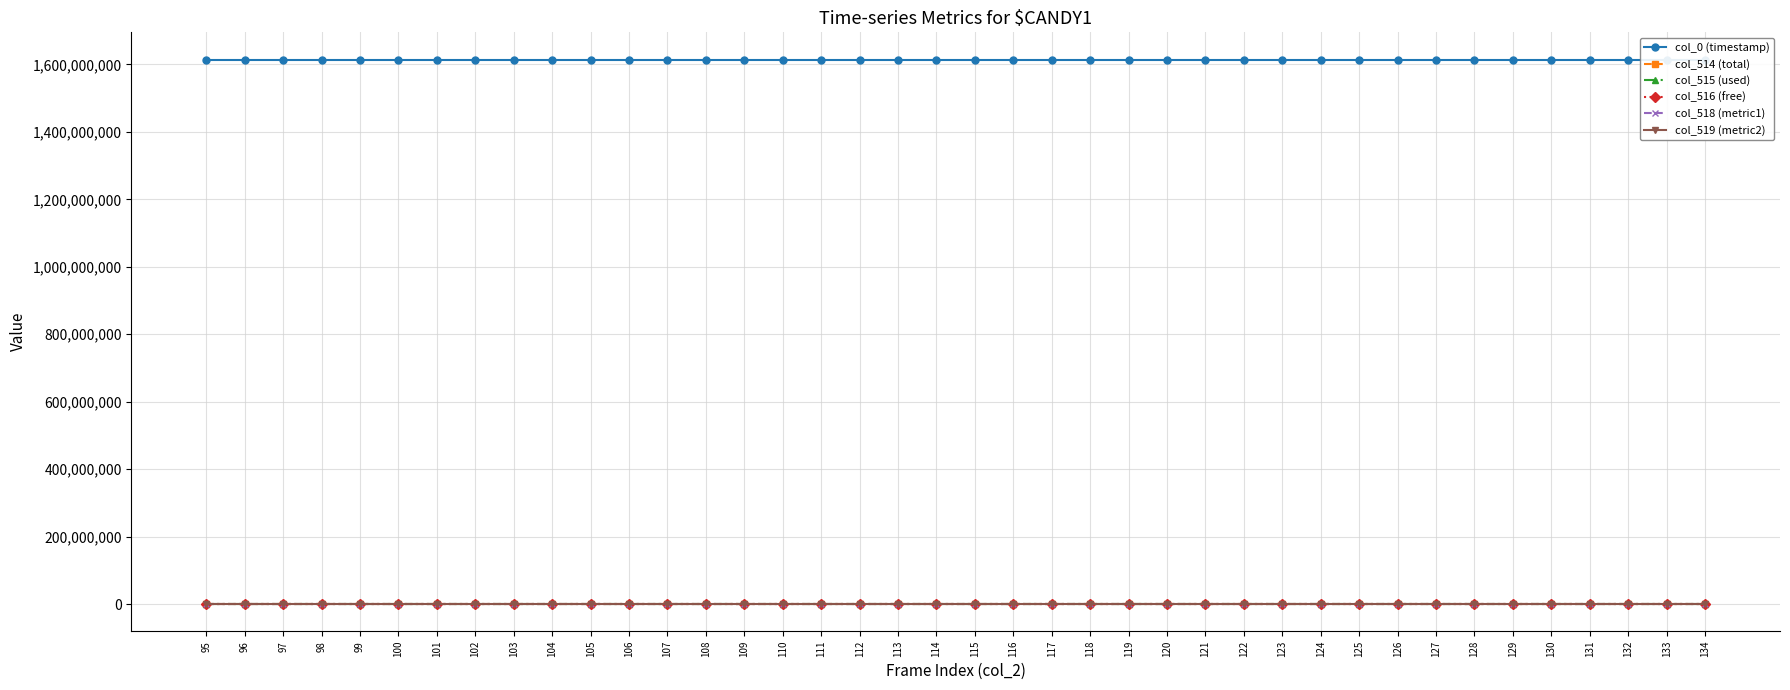

Where does the col_515 (used) series first go above 47?

96